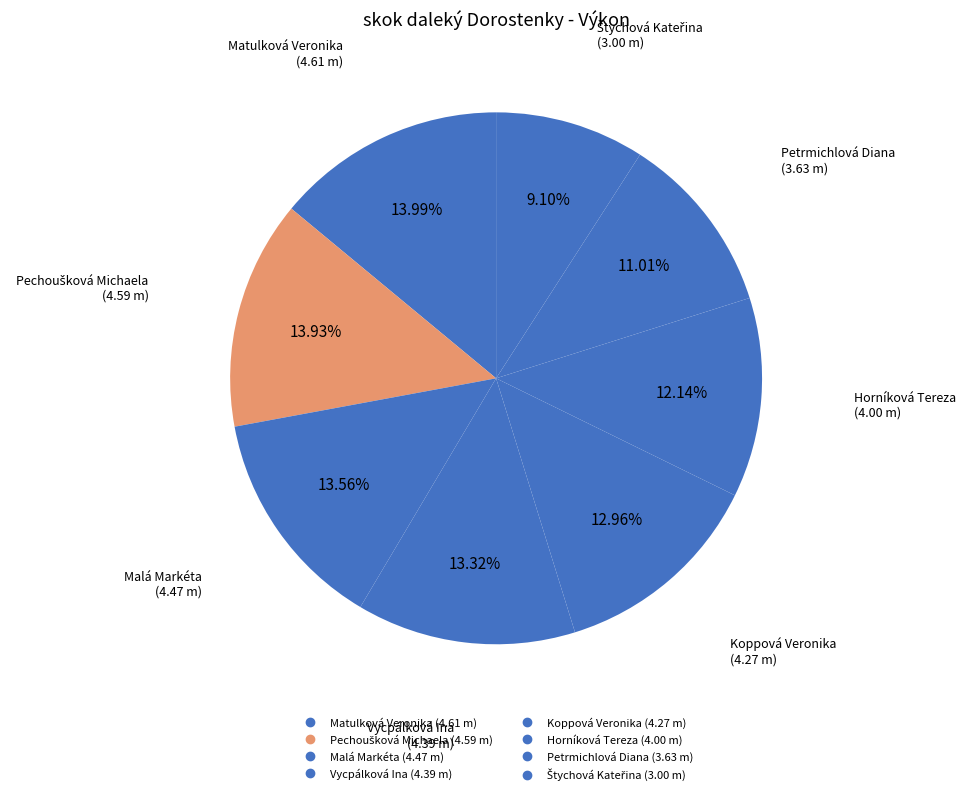

Approximately how many times larger is the value at Koppová Veronika compared to Vycpálková Ina?

1.0